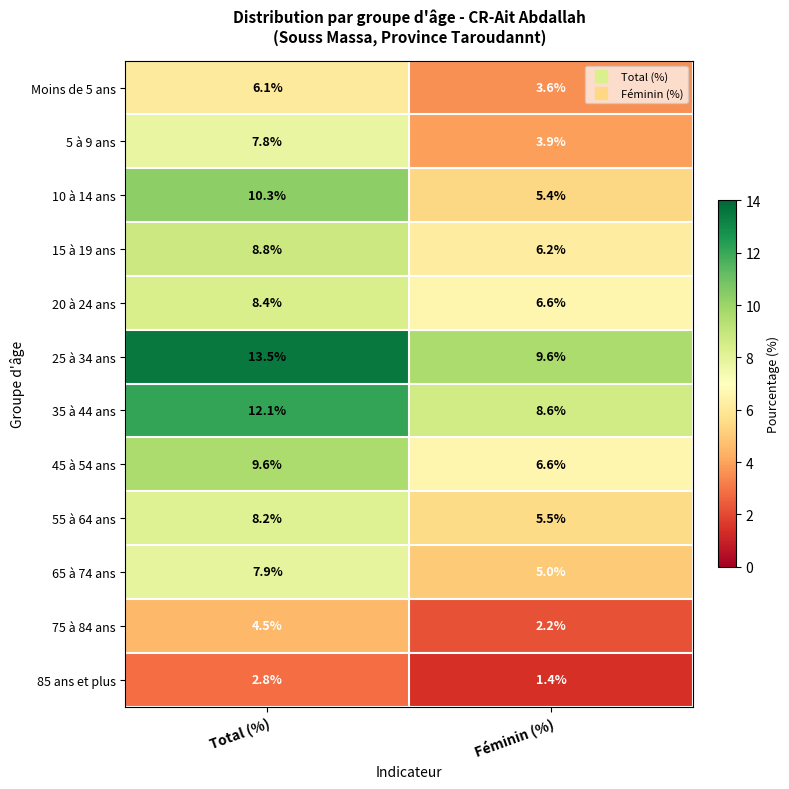

Count the number of categories in the chart.

2